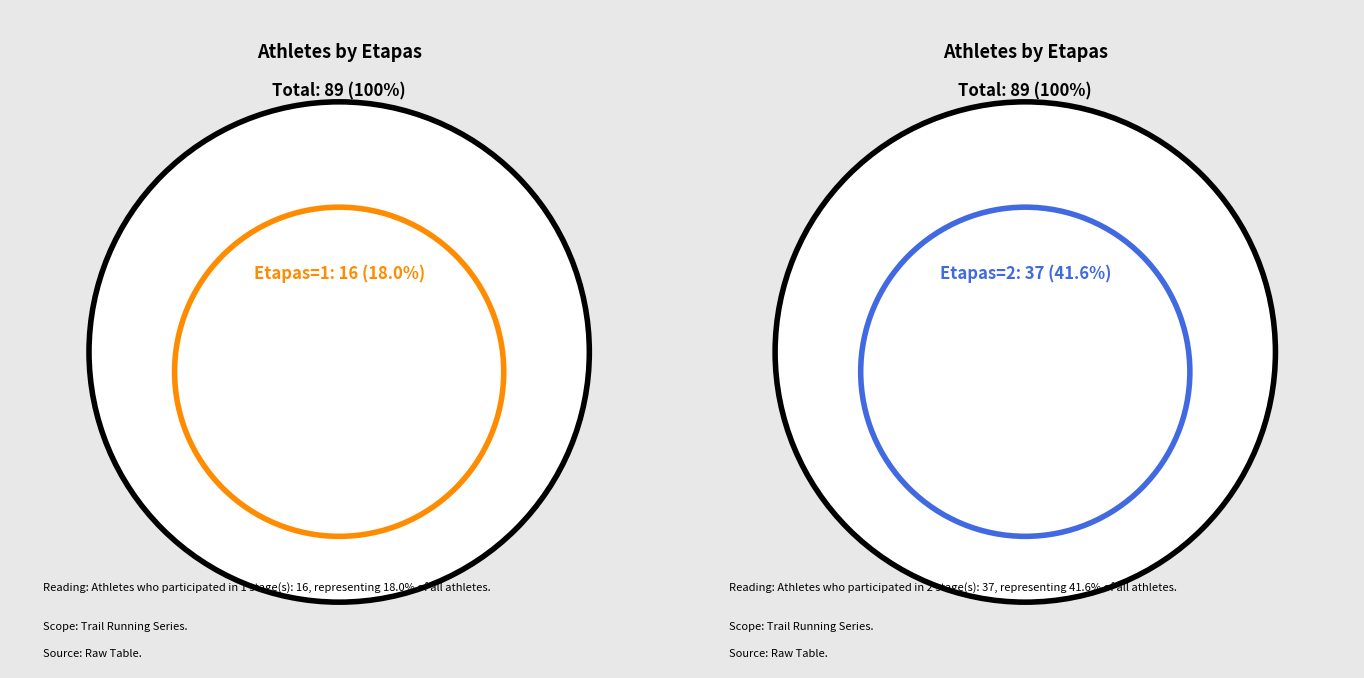

Combined, what portion of the pie is 1 and 3?

38.2%